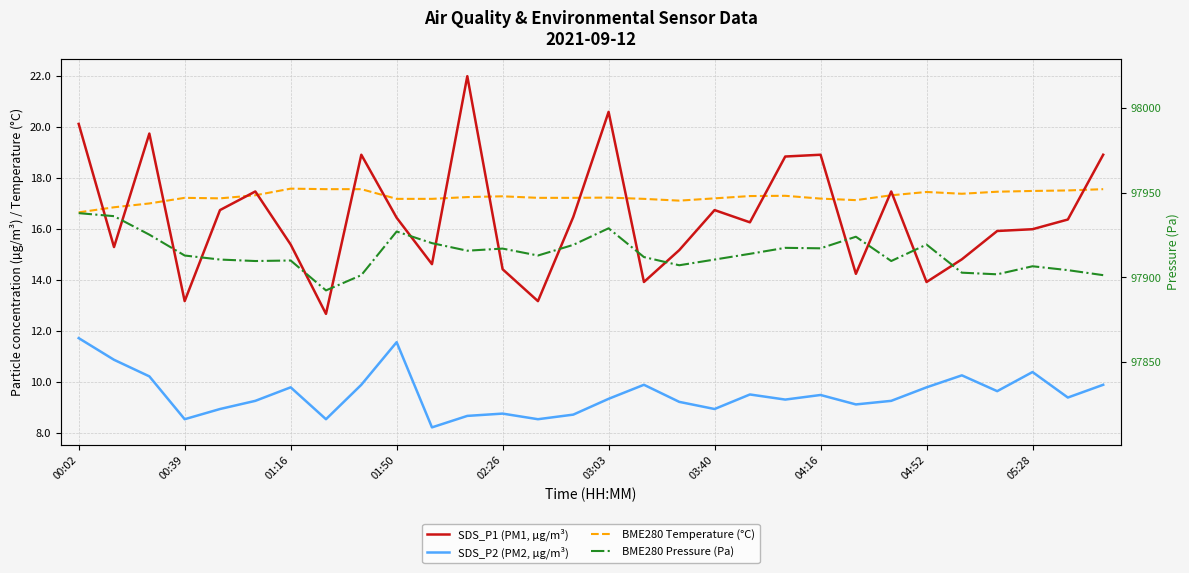

Which label corresponds to the largest value in the chart?

00:02